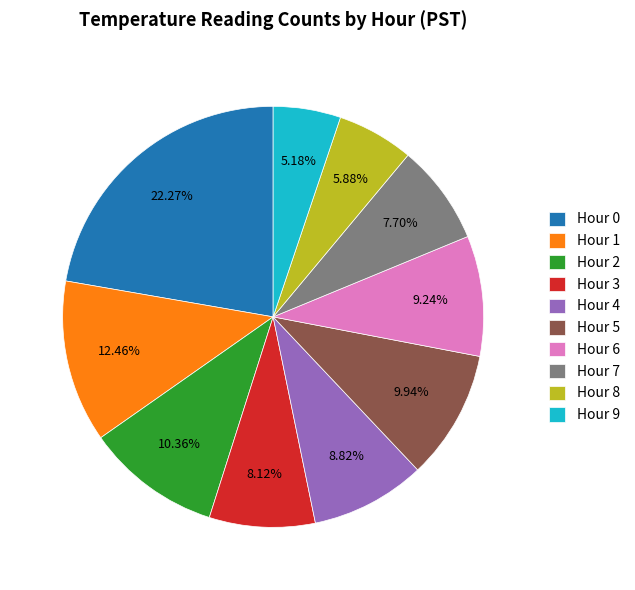

Is there any slice that represents more than half of the pie?

No